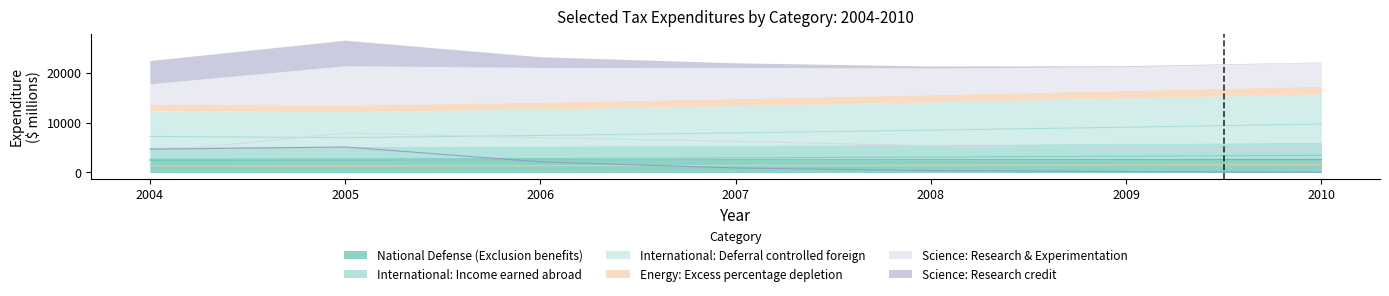

How many data points in Science: Research credit are less than 910?

3